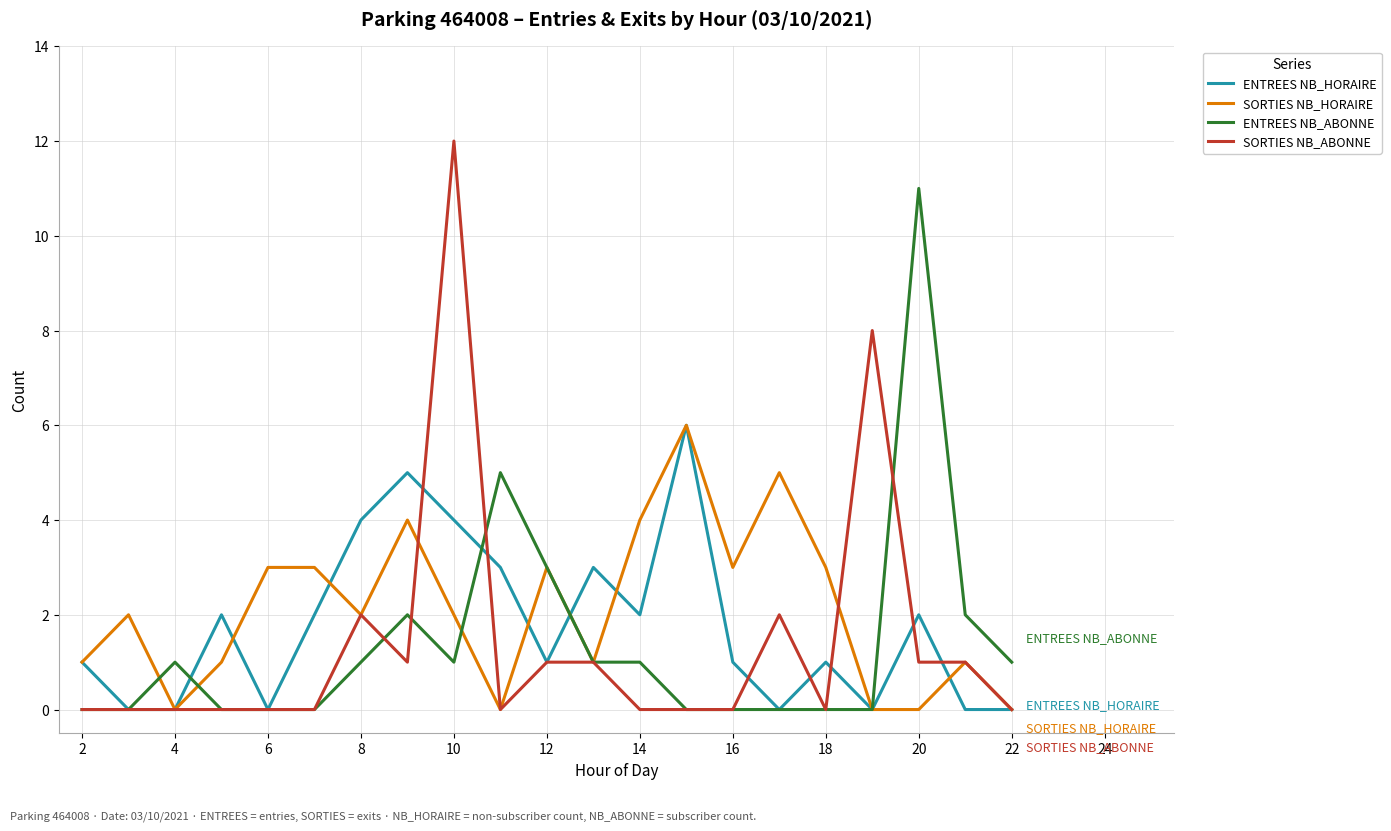

Which series has the widest spread of values?

SORTIES NB_ABONNE